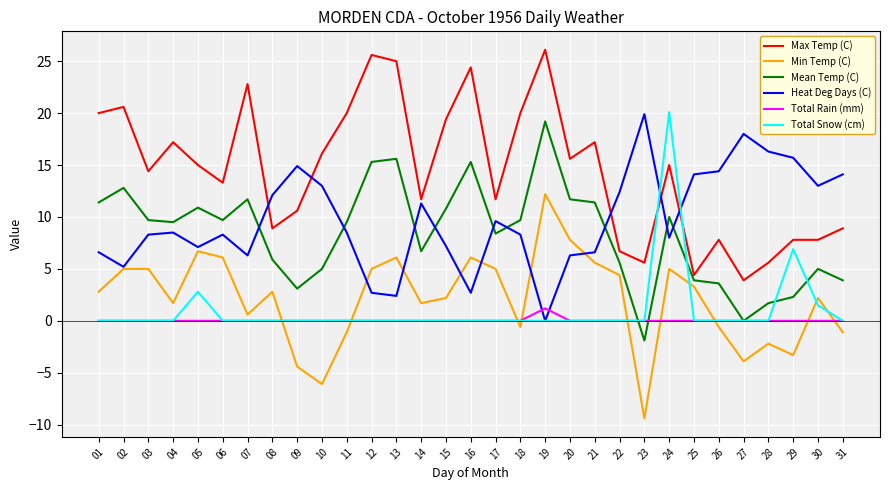

Is the value of Mean Temp (C) at 23 greater than the value of Total Snow (cm) at 23?

No